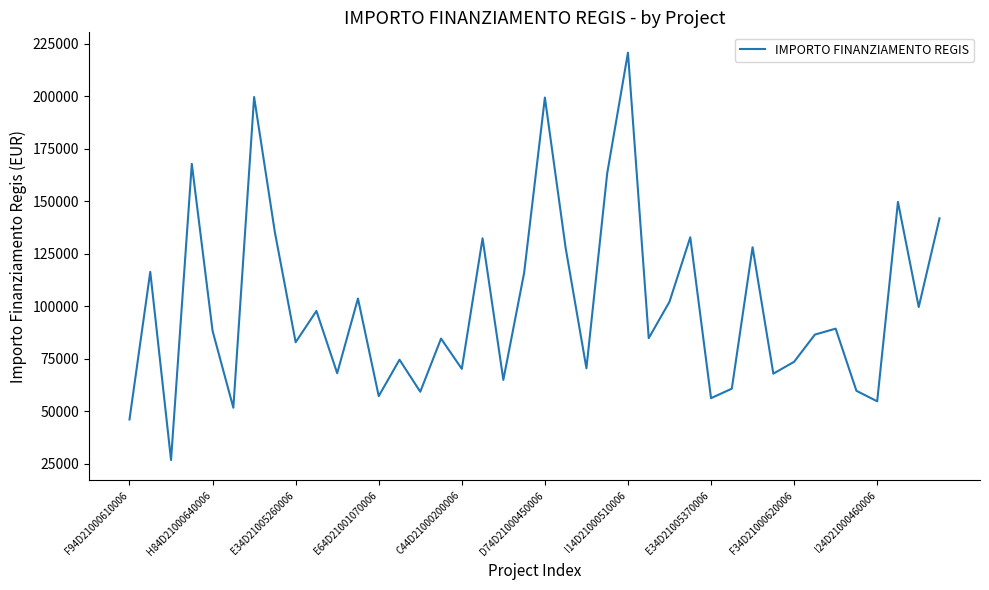

What is the minimum value shown in the chart?

26730.0